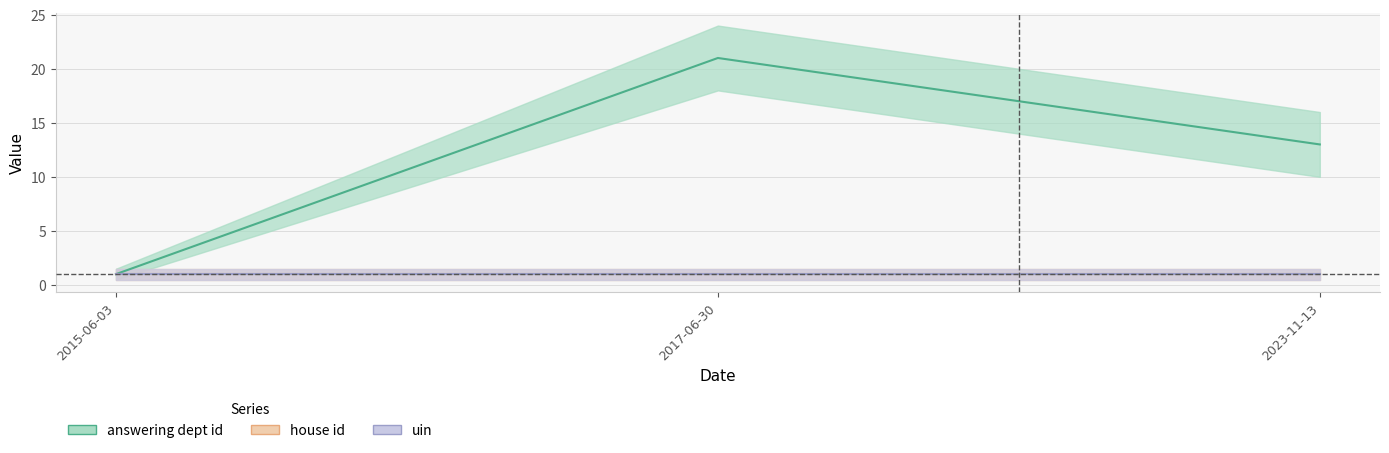

Is it true that house id equals 0 at 2023-11-13?

False